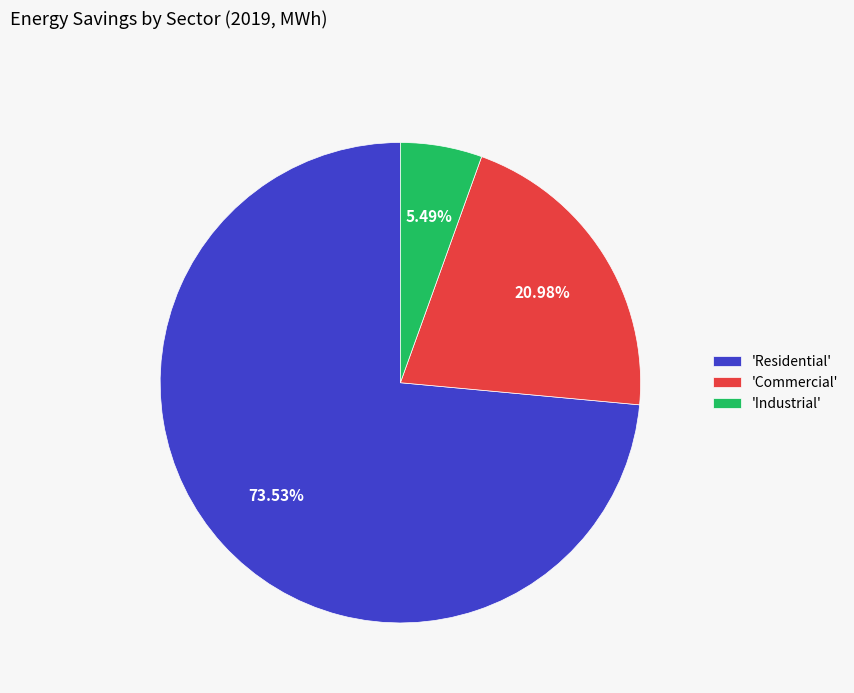

Is there any slice that represents more than half of the pie?

Yes